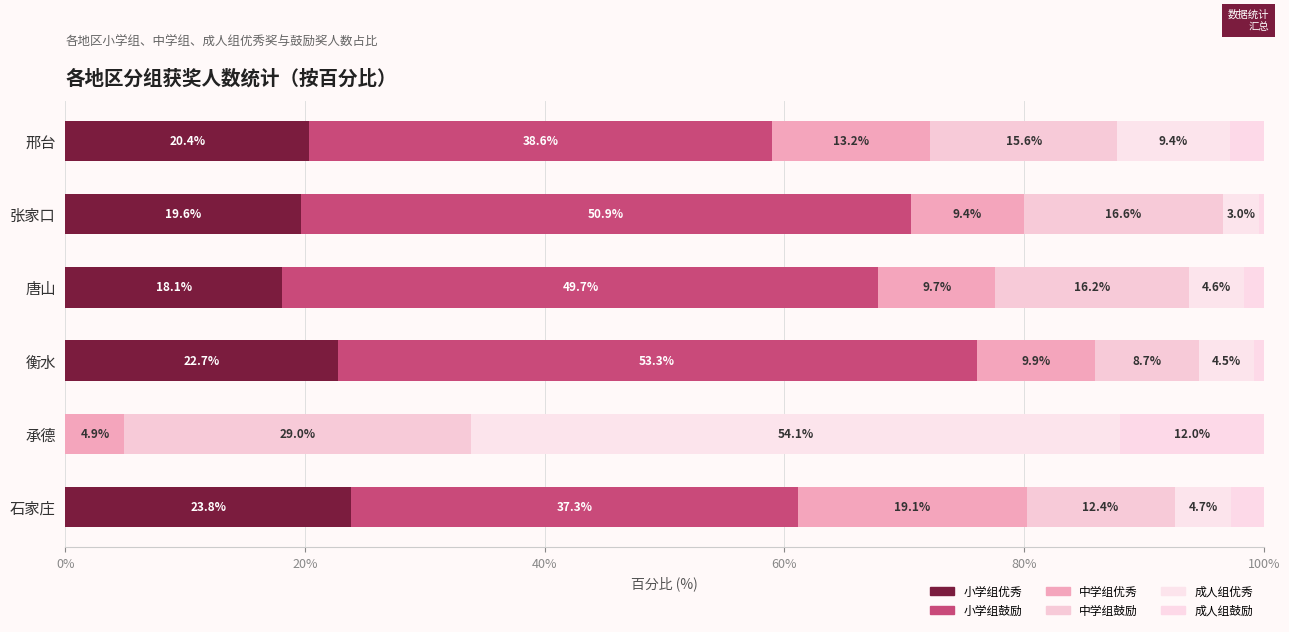

How many data points in 小学组优秀 are above 20?

3